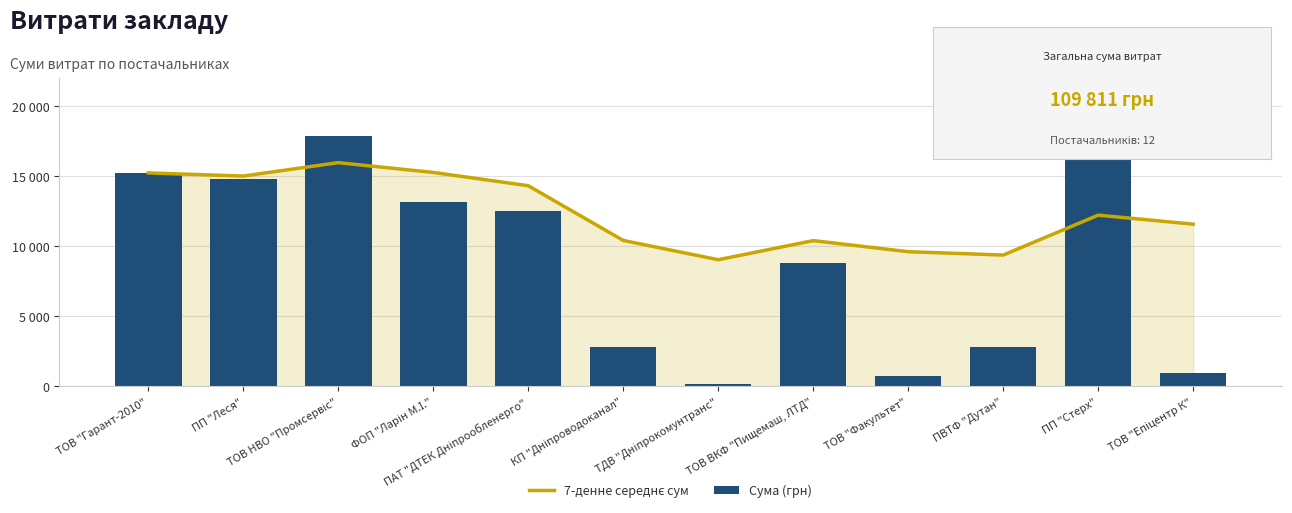

What is the difference between the 7-денне середнє сум values at ПП "Леся" and ТОВ "Факультет"?

5395.1